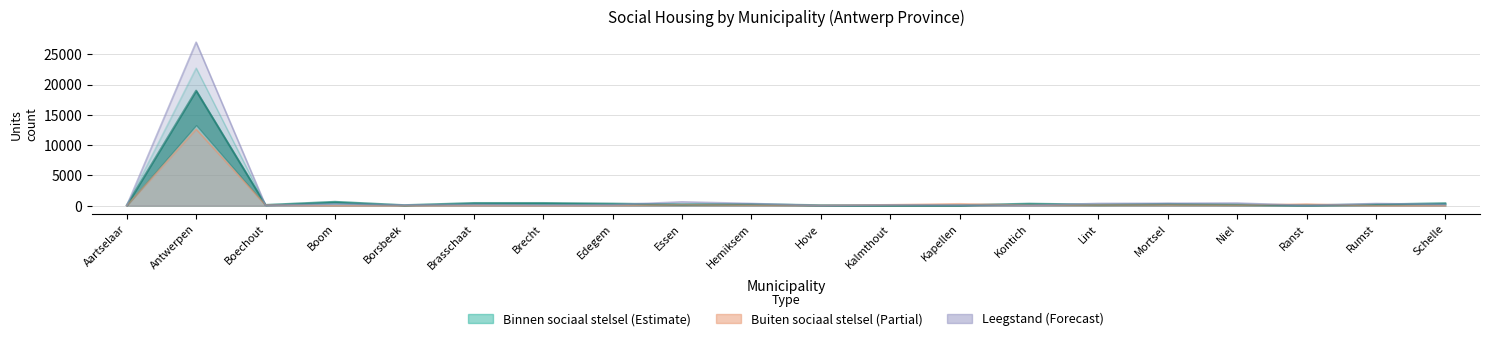

What is the difference between the second highest and second lowest values in the Leegstand series?

624